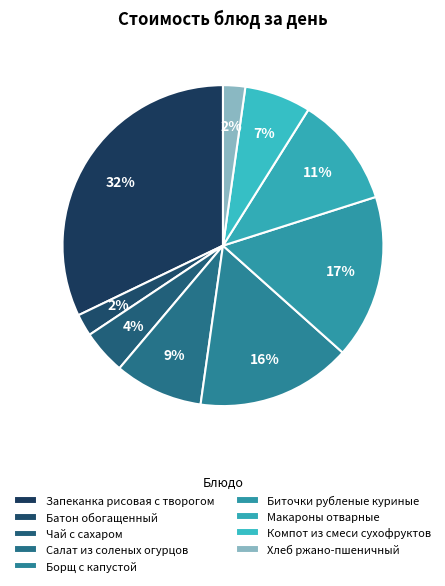

True or false: Салат из соленых огурцов accounts for 9% of the total.

True